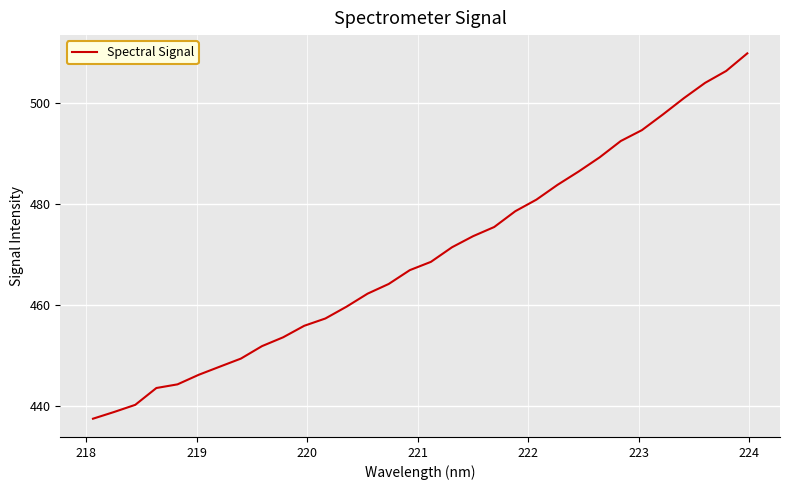

What is the difference between the maximum and minimum values?

72.2